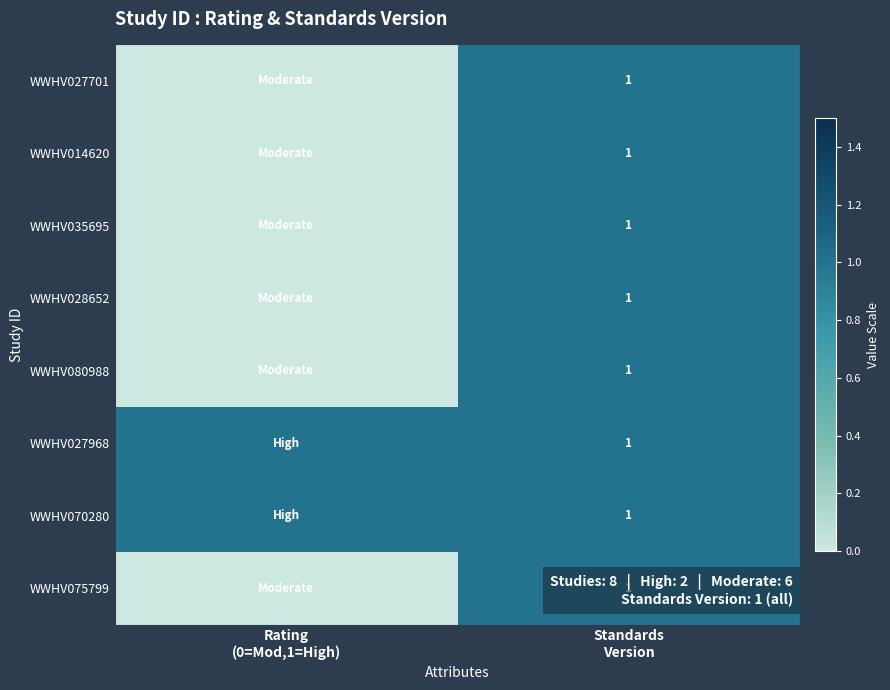

The WWHV027701 series shows 1 at Standards Version. True or false?

True